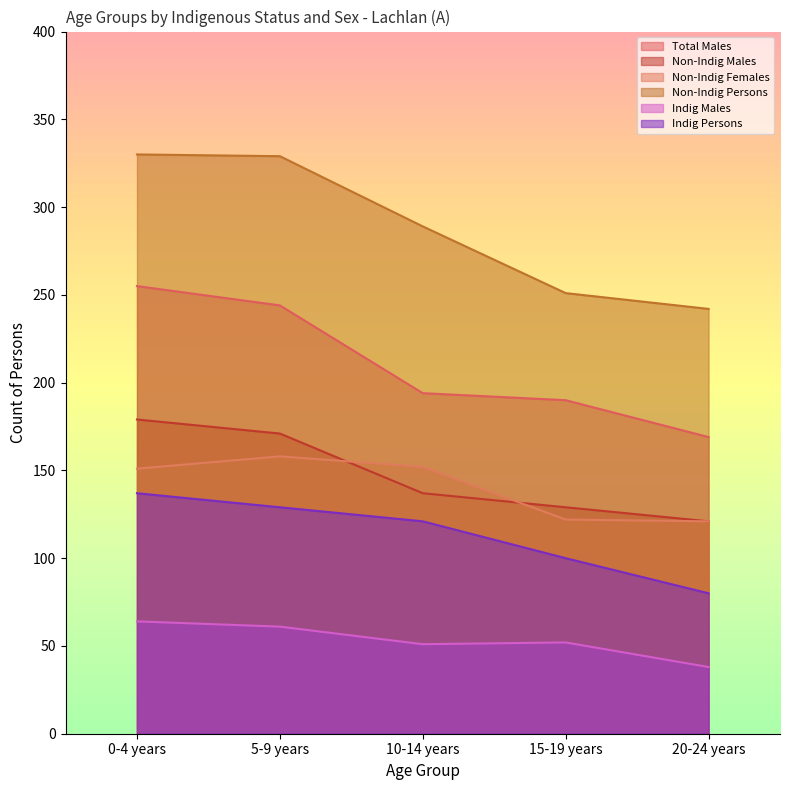

What is the total value across all series at 20-24 years?

771